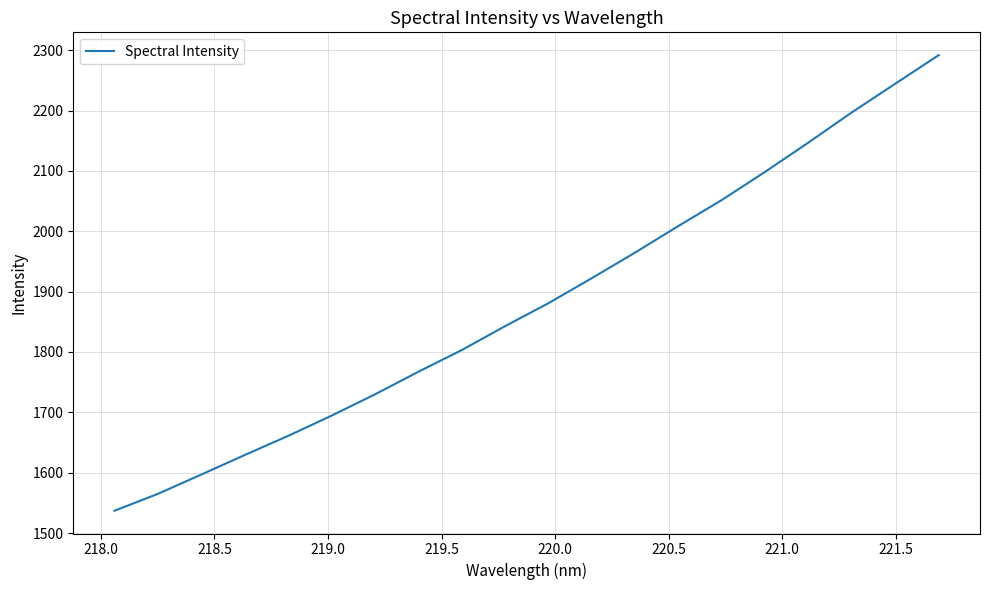

What is the sum of all values?

37635.1